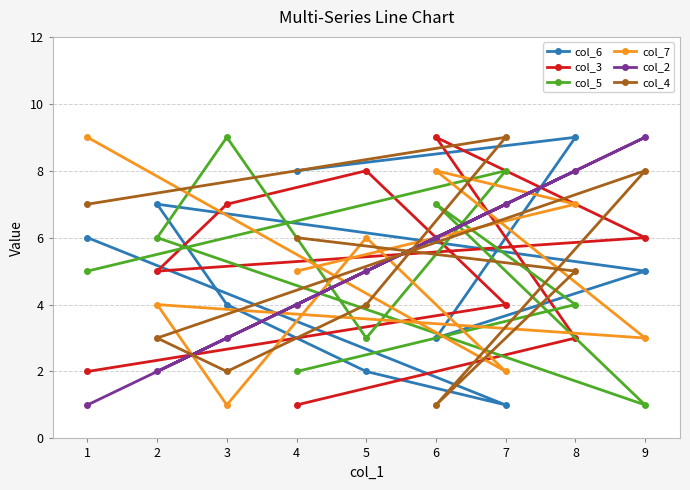

At which label does col_4 first exceed 5?

1